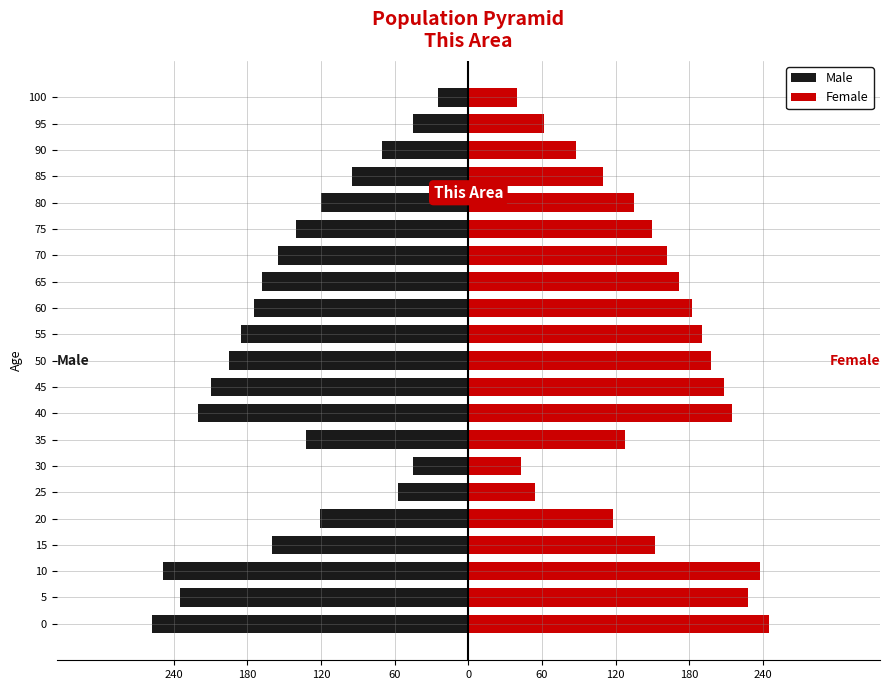

What is the difference between the second highest and minimum values in the Female series?

198